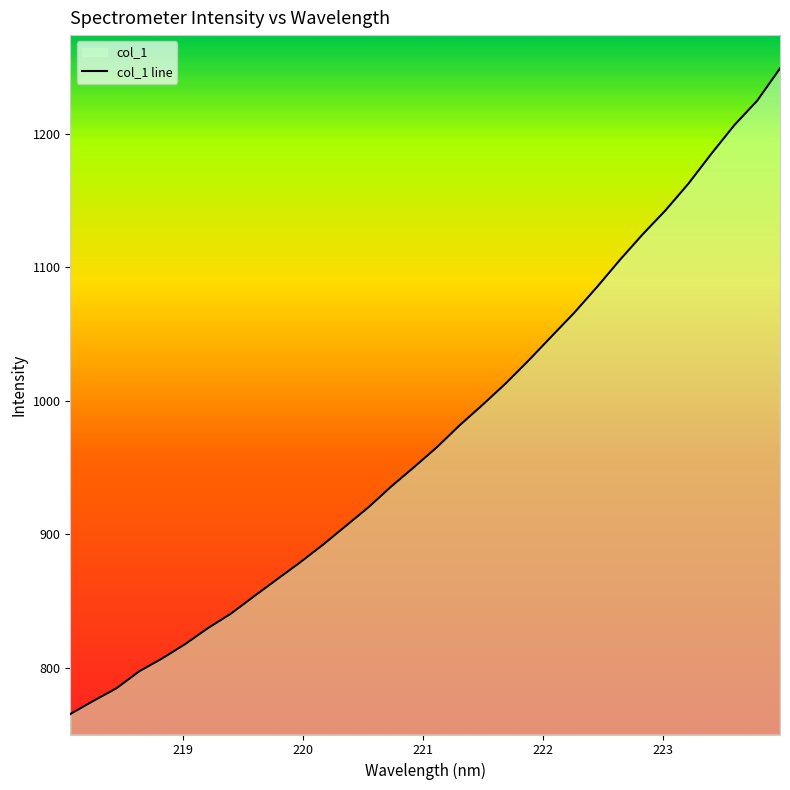

What is the difference between the maximum and minimum values?

483.6